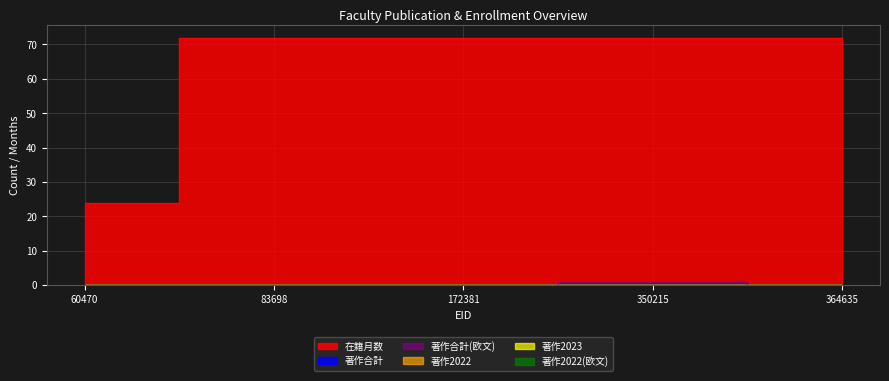

Reading left to right, extract all data points from this chart.

在籍月数: 24	72	72	72	72
著作合計: 0	0	0	1	0
著作合計(欧文): 0	0	0	1	0